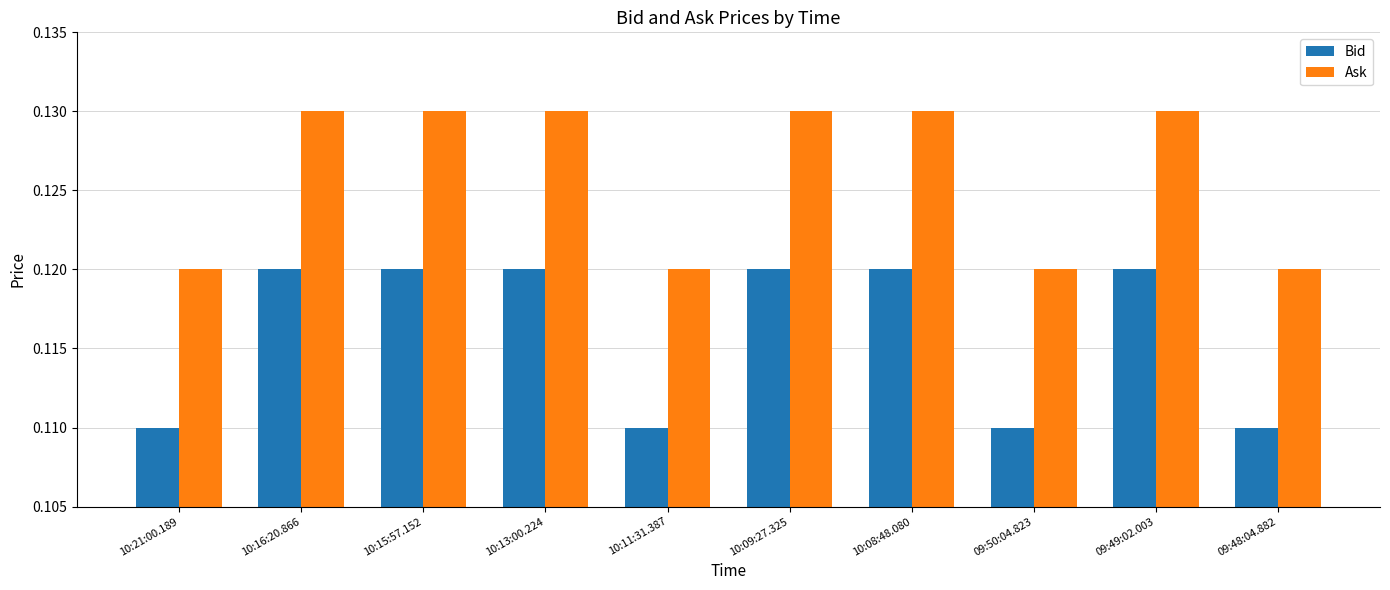

The value of Bid at 10:11:31.387 is 0.0. True or false?

False